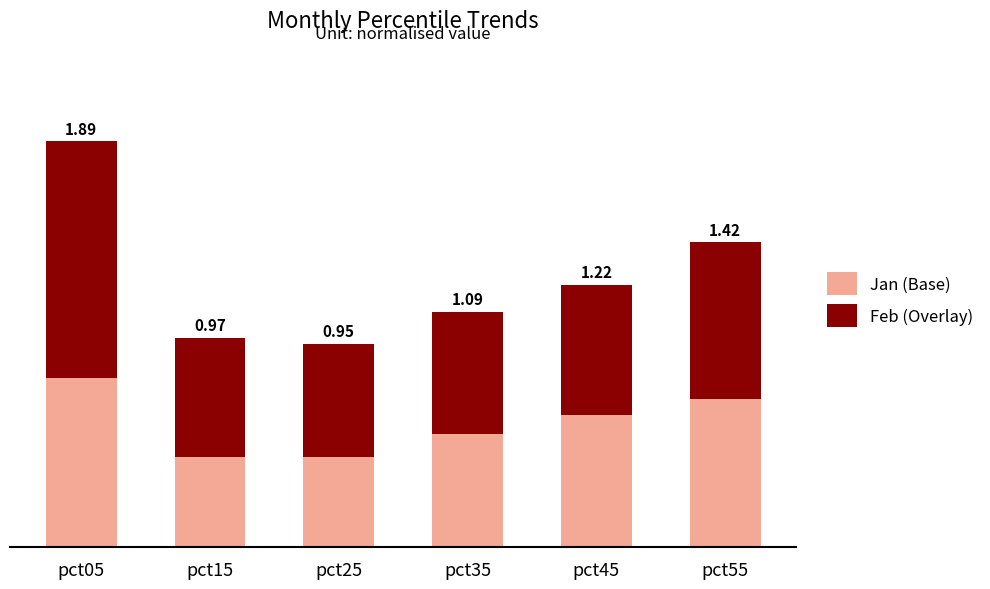

Is it true that Feb (Overlay) equals 0.7 at pct55?

True